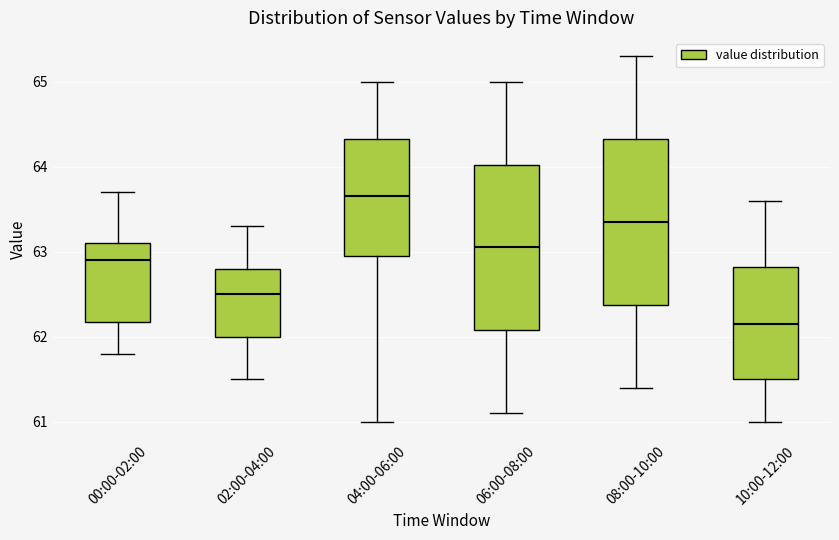

Reading left to right, read every box against the y-axis: the position of its median line, the range the box covers, and the ends of its whiskers. The values are not printed on the chart, so give them approximately, as read against the axis.

00:00-02:00: median 62.9, box 62.2 to 63.1, whiskers 61.8 to 63.7
02:00-04:00: median 62.5, box 62.0 to 62.8, whiskers 61.5 to 63.3
04:00-06:00: median 63.7, box 63.0 to 64.3, whiskers 61.0 to 65.0
06:00-08:00: median 63.1, box 62.1 to 64.0, whiskers 61.1 to 65.0
08:00-10:00: median 63.4, box 62.4 to 64.3, whiskers 61.4 to 65.3
10:00-12:00: median 62.2, box 61.5 to 62.8, whiskers 61.0 to 63.6